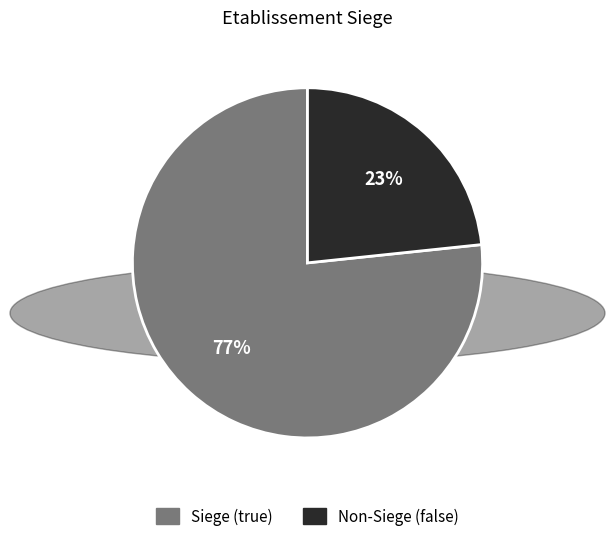

To the nearest percent, what is the average slice percentage?

50%